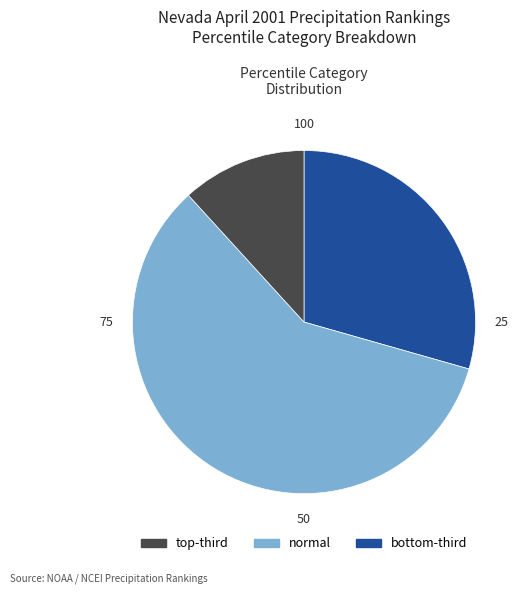

Which slice is the smallest?

bottom-third